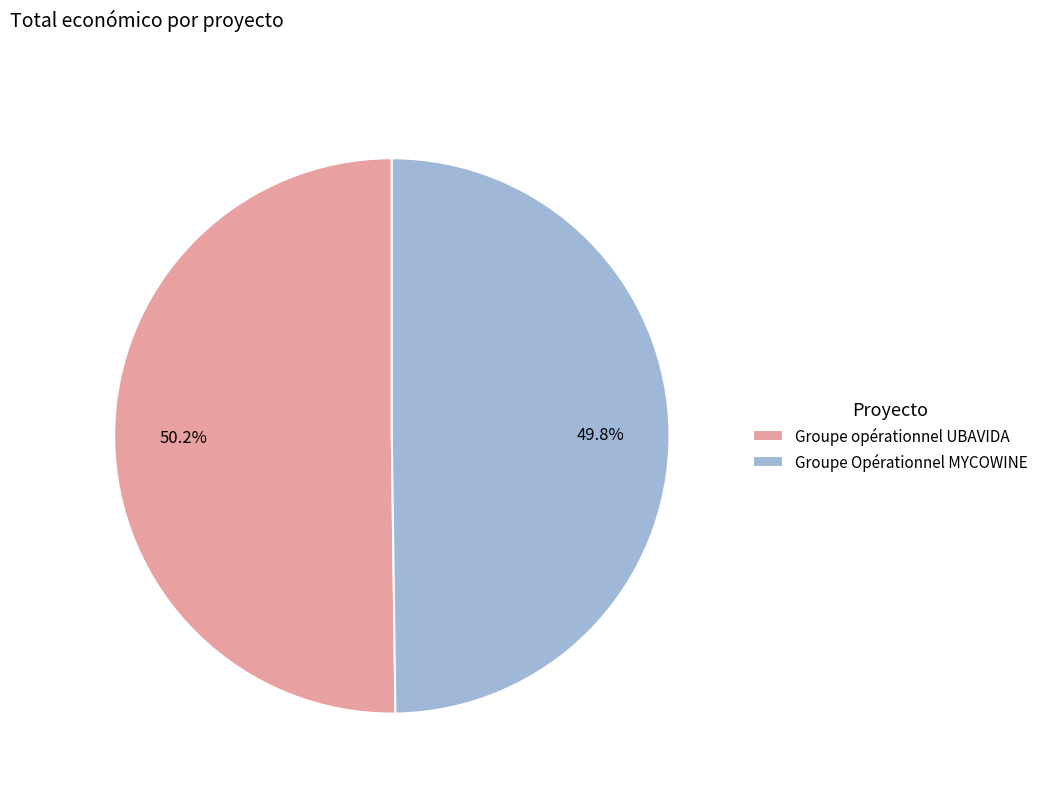

What is the ratio of the value at Groupe Opérationnel MYCOWINE to the value at Groupe opérationnel UBAVIDA?

1.0